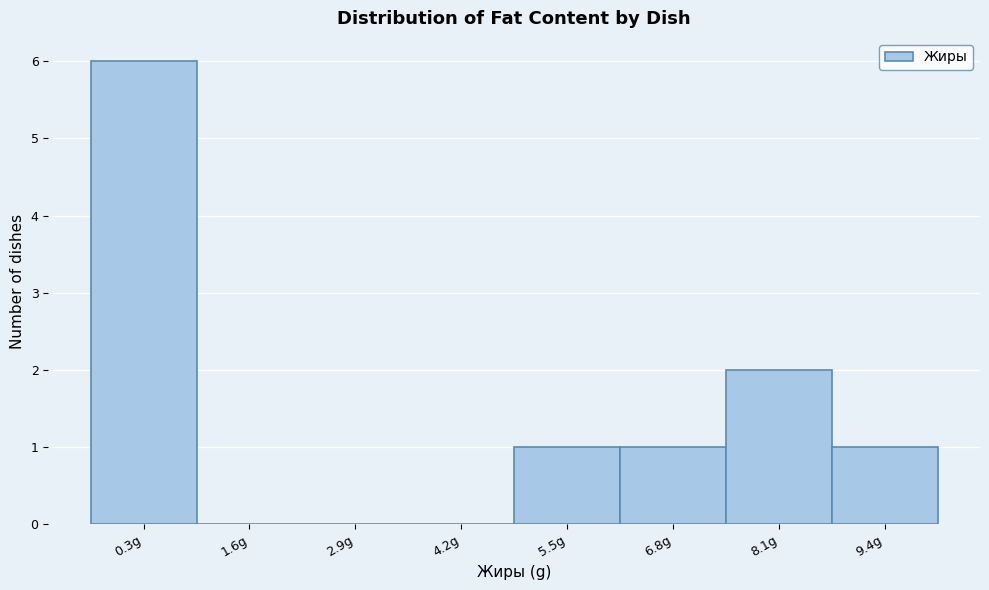

Reading left to right, list all the values displayed in this chart.

0.3g=6	1.6g=0	2.9g=0	4.2g=0	5.5g=1	6.8g=1	8.1g=2	9.4g=1